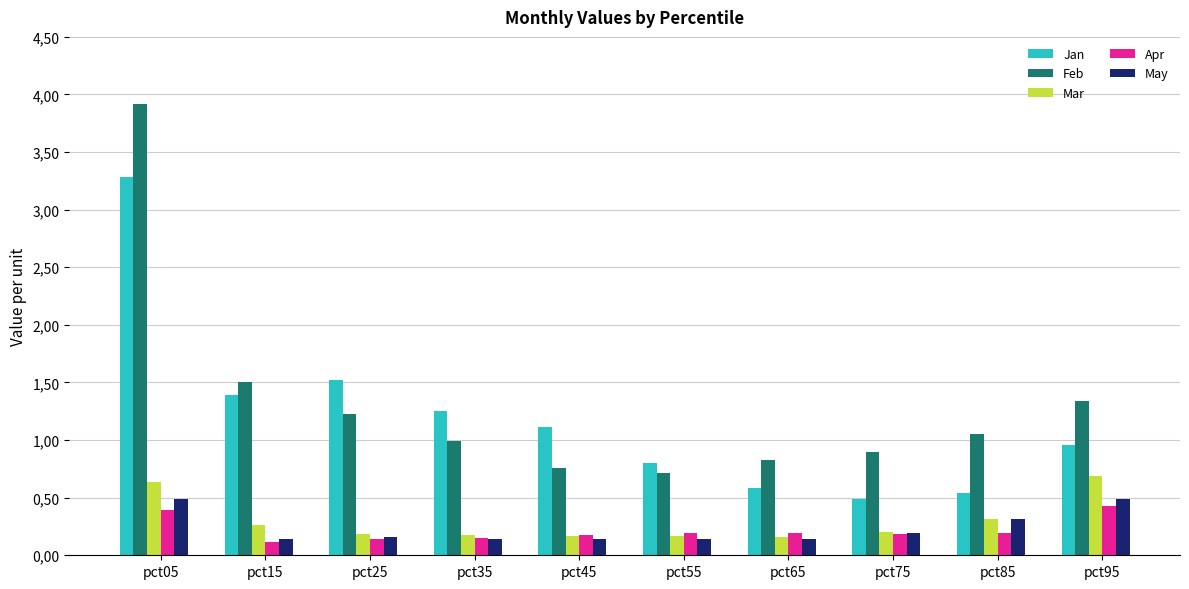

Are the bars grouped side by side (vs. stacked)?

Yes